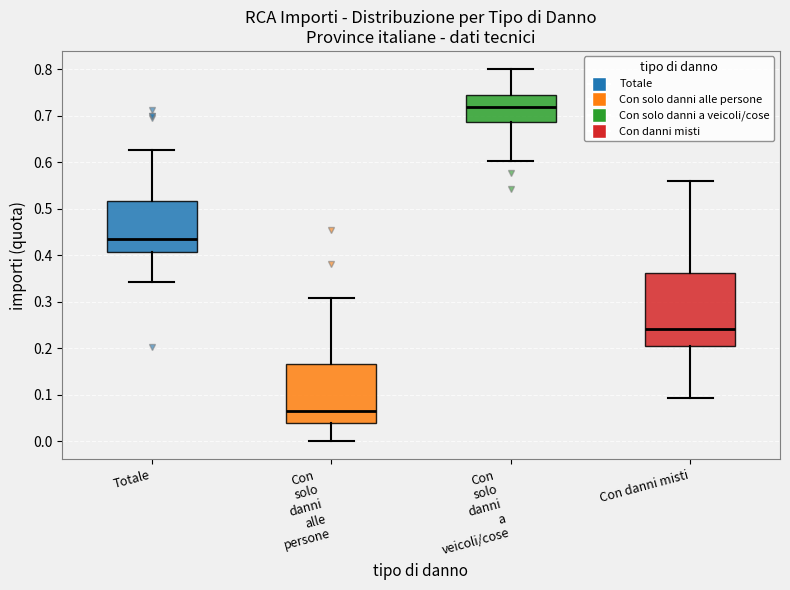

Reading left to right, transcribe this box plot: for each box, give where its median line is, the range the box spans, and where its two whiskers end, as read against the y-axis. The values are not printed on the chart, so give them approximately, as read against the axis.

Totale: median 0.44, box 0.41 to 0.52, whiskers 0.34 to 0.63
Con solo danni alle persone: median 0.07, box 0.04 to 0.17, whiskers 0.00 to 0.31
Con solo danni a veicoli/cose: median 0.72, box 0.69 to 0.75, whiskers 0.60 to 0.80
Con danni misti: median 0.24, box 0.20 to 0.36, whiskers 0.09 to 0.56